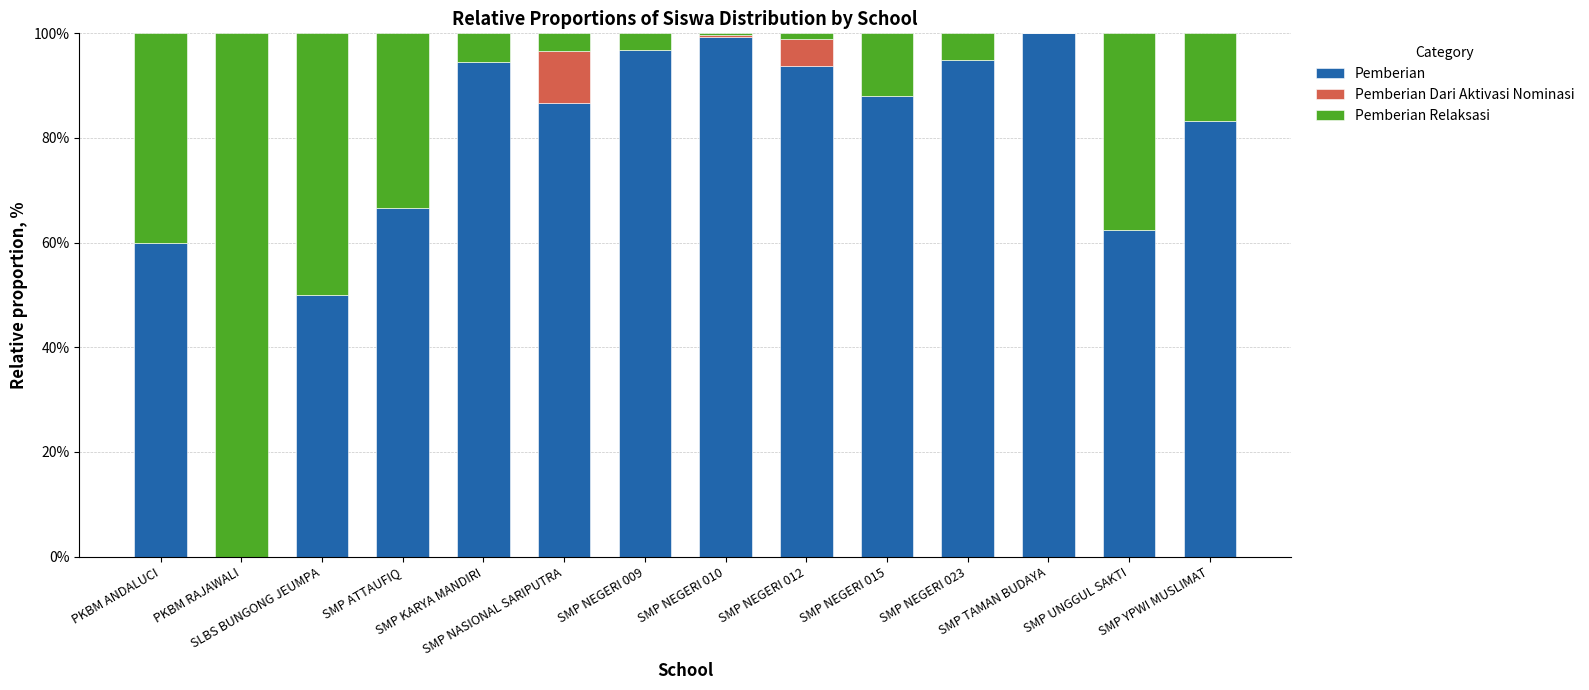

What is the sum of all Pemberian values?

1076.6